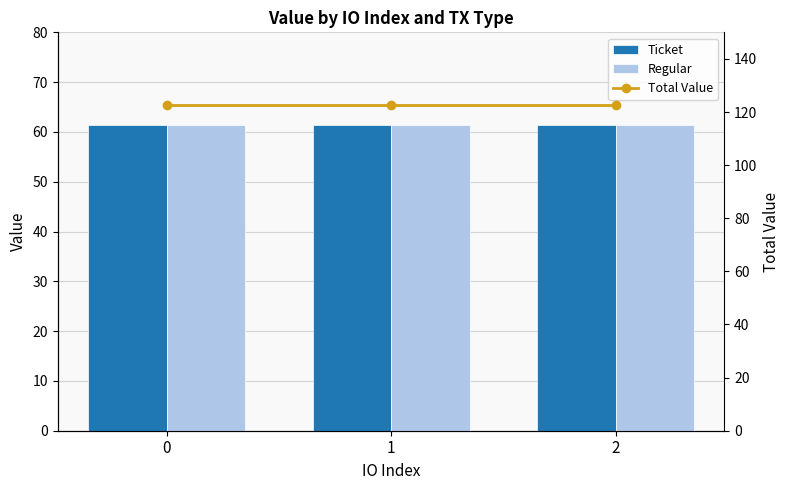

What is the value of the Ticket bar at the 1st from the left?

61.4